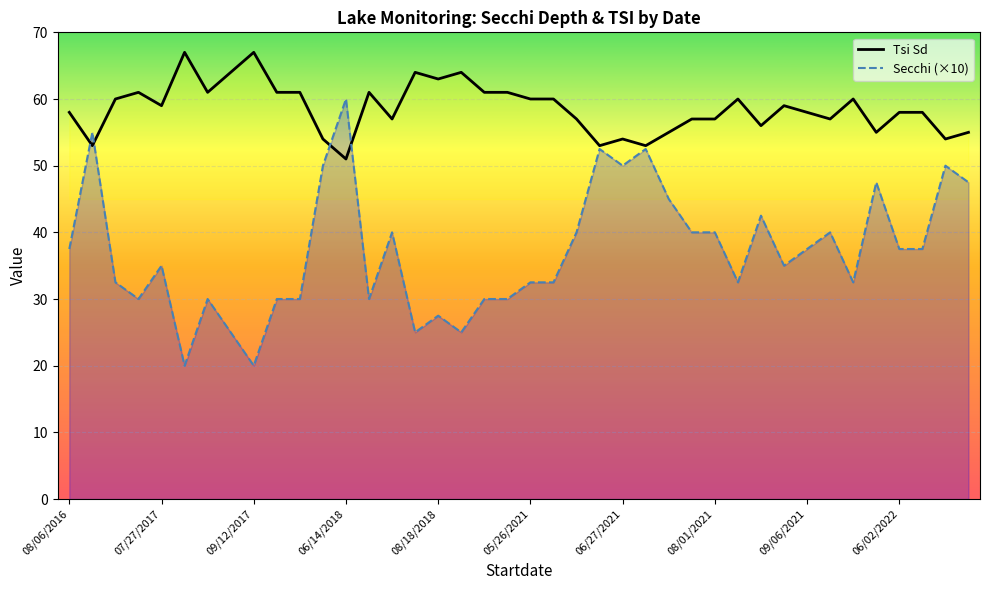

Does the chart display data point markers on the line(s)?

No